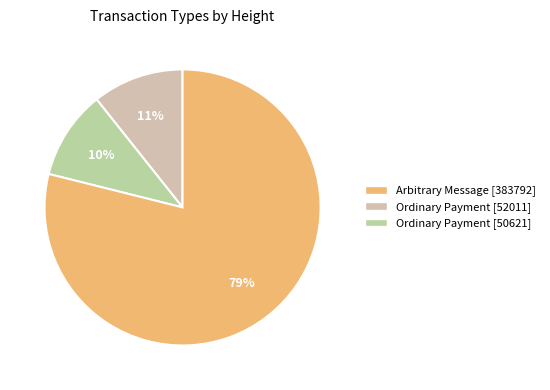

Count the number of slices in the pie.

3